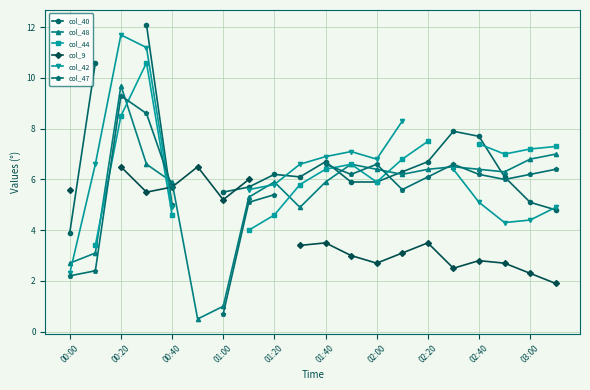

True or false: col_48 has a value of 5.9 at 00:40.

True